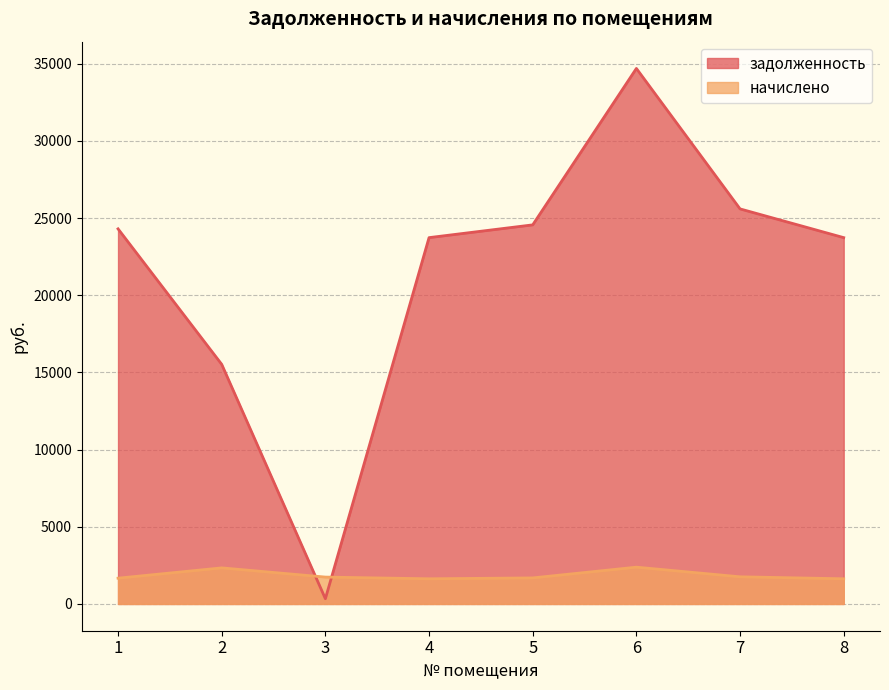

What is the total value across all series at 8?

25364.5